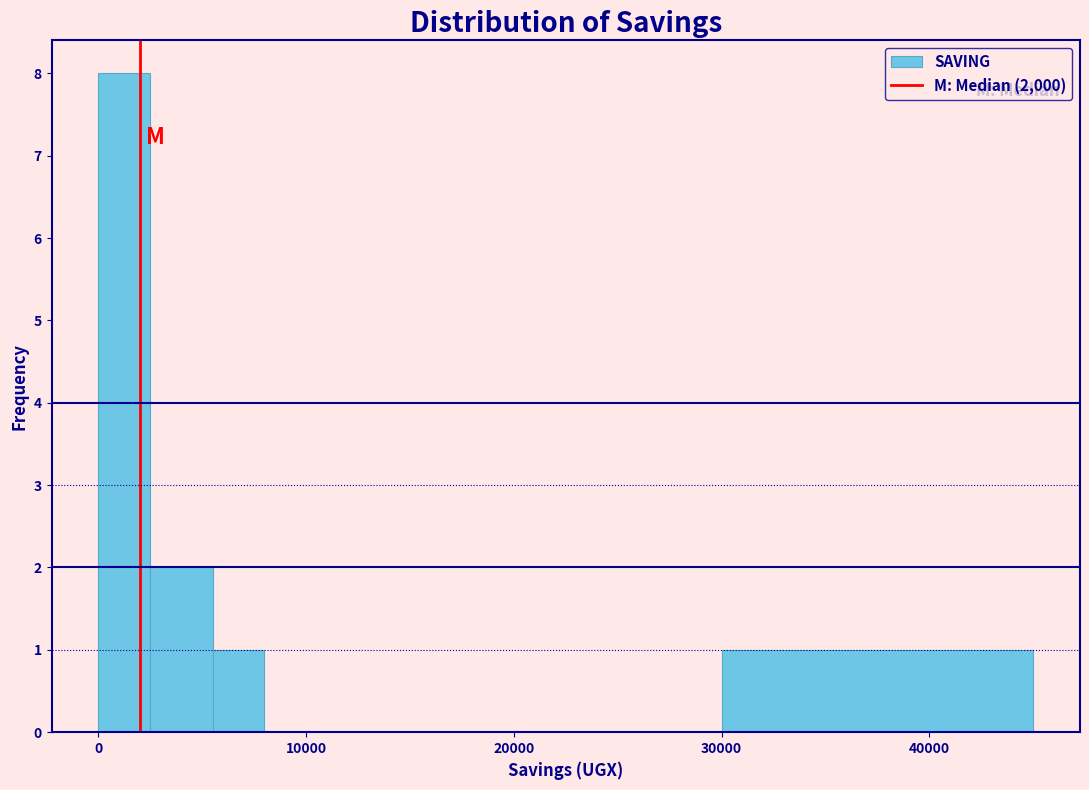

Read against the x-axis, roughly where is the centre of the tallest bar?

1000